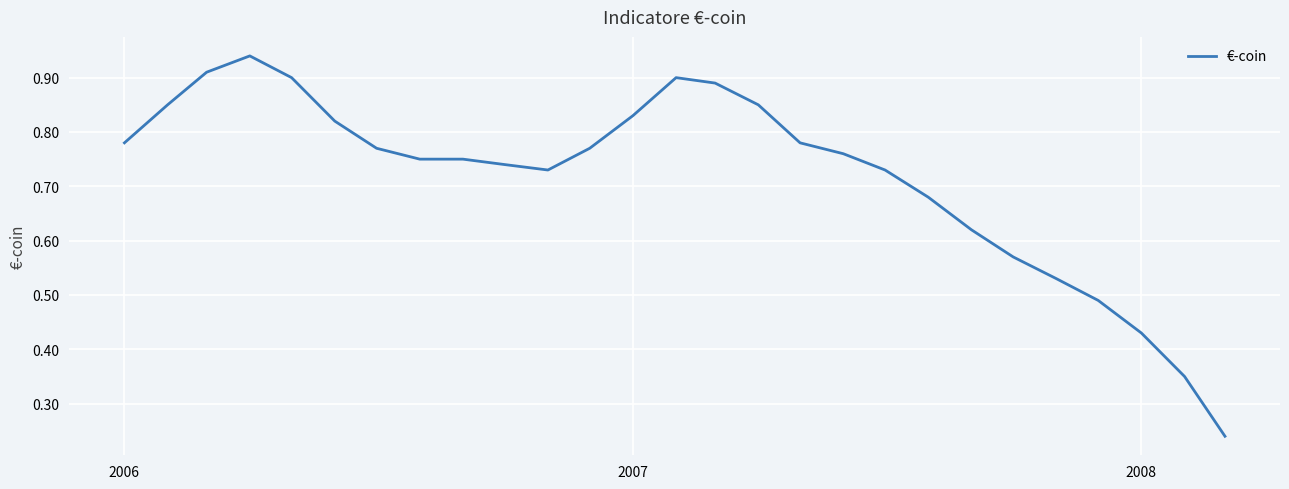

How many points are lower than both their immediate neighbors (excluding endpoints)?

1